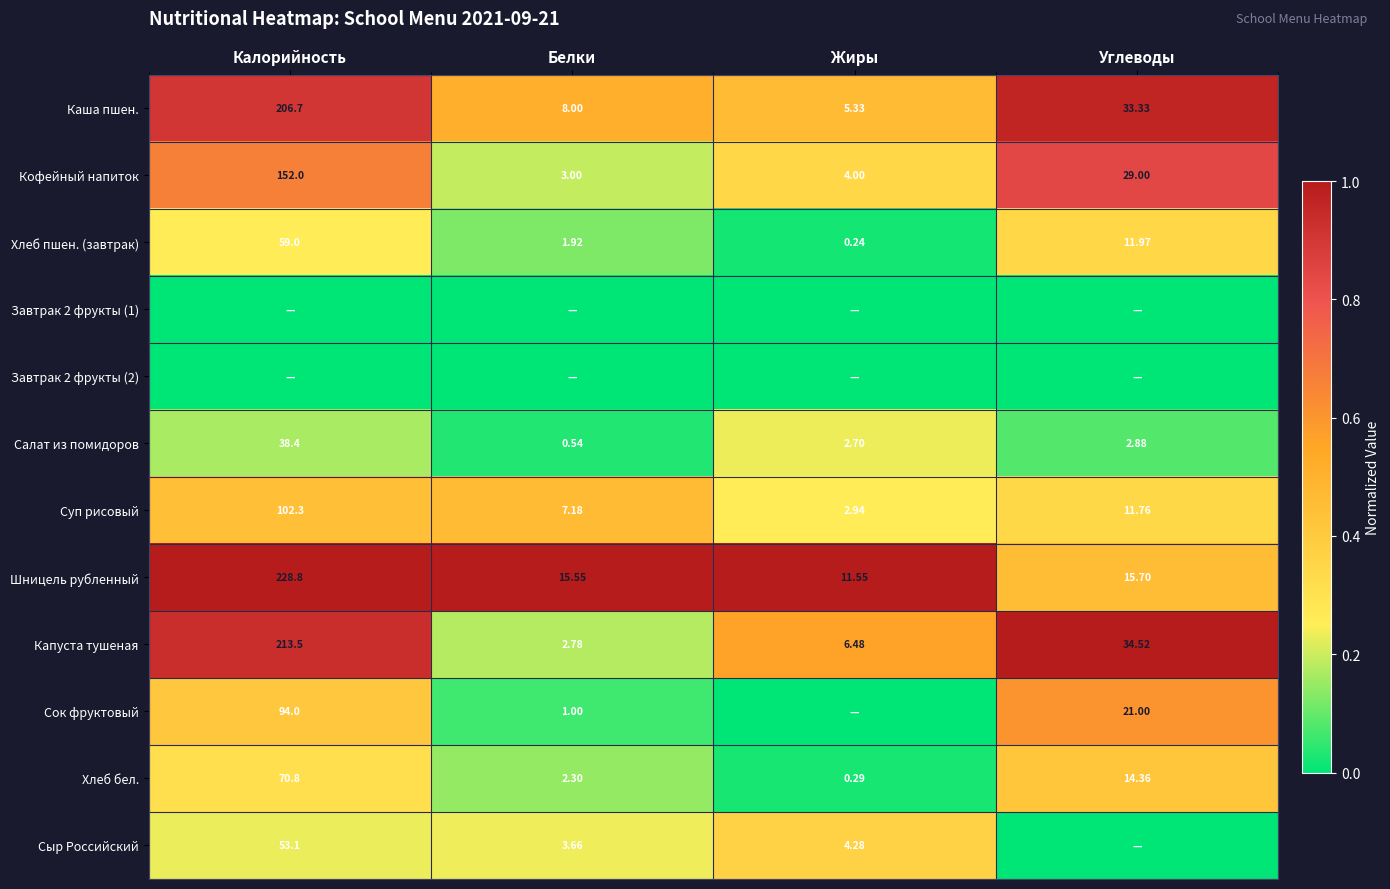

At which label does Каша пшен. first exceed 33?

Калорийность